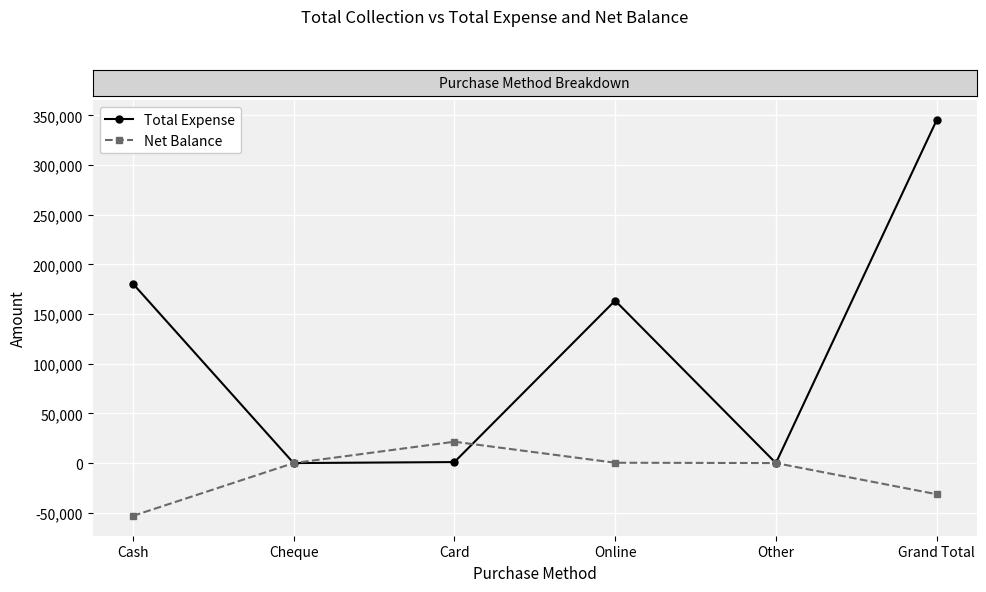

Between Other and Grand Total, which series saw the biggest shift?

Total Expense